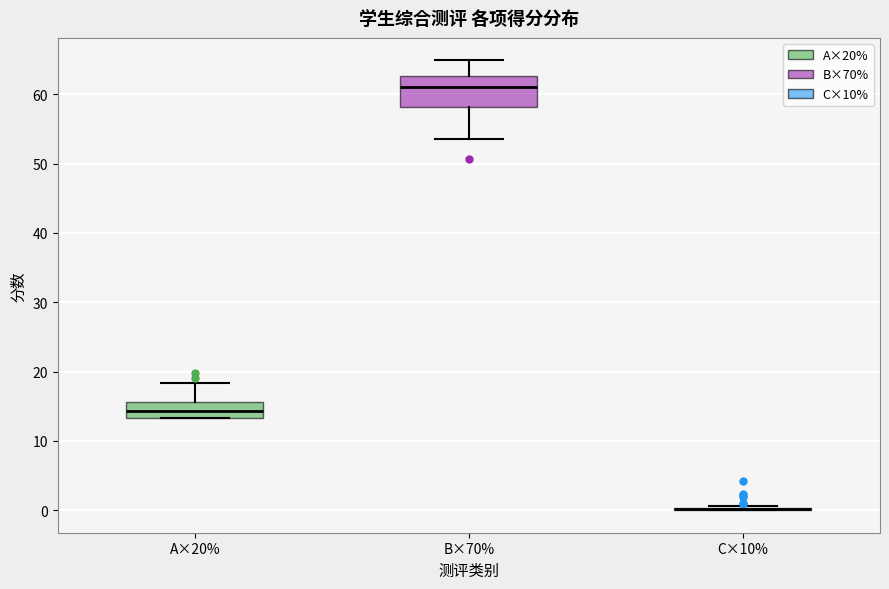

Which box is the tallest, from its lower edge to its upper edge?

B×70%